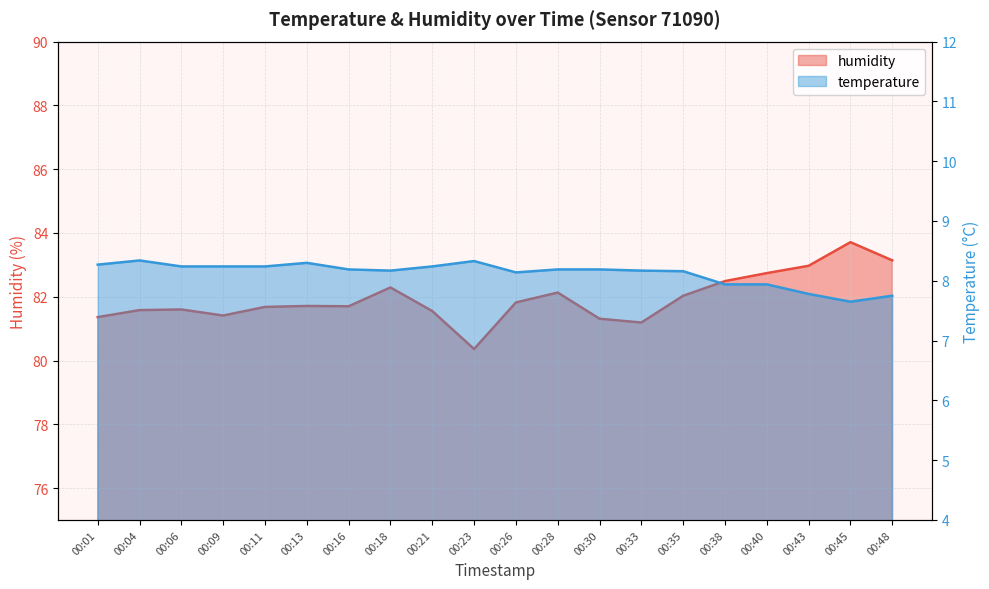

Reading left to right, list all the values displayed in this chart.

temperature: 00:01=8.3	00:04=8.3	00:06=8.2	00:09=8.2	00:11=8.2	00:13=8.3	00:16=8.2	00:18=8.2	00:21=8.2	00:23=8.3	00:26=8.1	00:28=8.2	00:30=8.2	00:33=8.2	00:35=8.2	00:38=7.9	00:40=7.9	00:43=7.8	00:45=7.7	00:48=7.8
humidity: 00:01=81.4	00:04=81.6	00:06=81.6	00:09=81.4	00:11=81.7	00:13=81.7	00:16=81.7	00:18=82.3	00:21=81.5	00:23=80.4	00:26=81.8	00:28=82.1	00:30=81.3	00:33=81.2	00:35=82.0	00:38=82.5	00:40=82.7	00:43=83.0	00:45=83.7	00:48=83.1